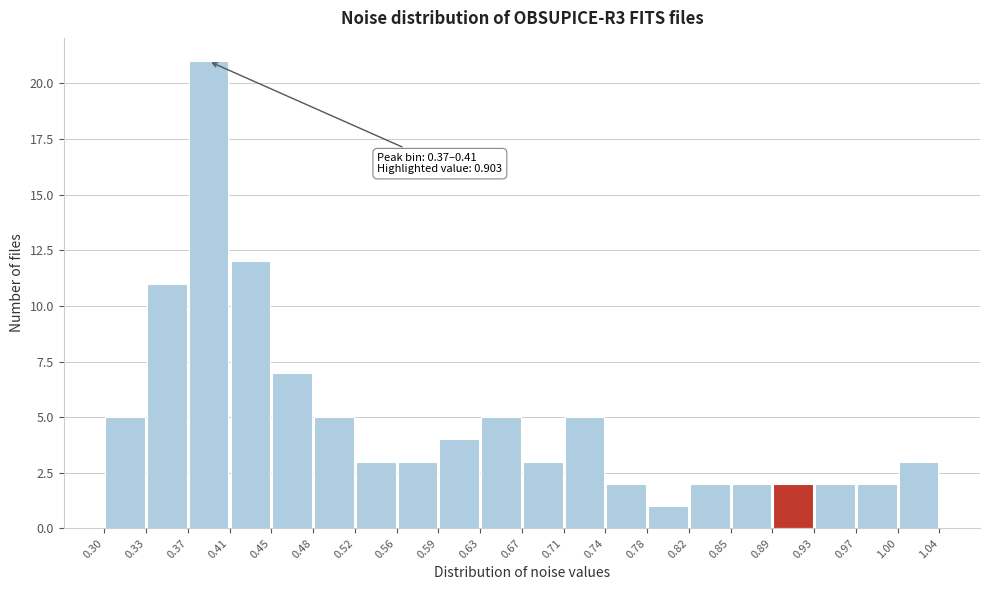

Which range on the x-axis has the tallest bar?

0.37 to 0.41